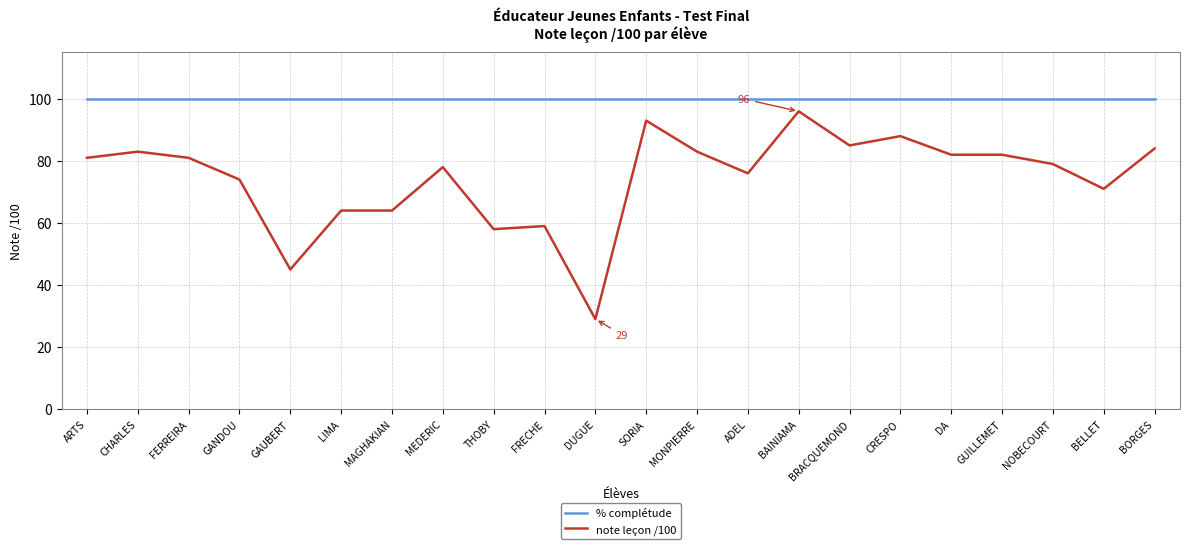

What is the average value of the note leçon /100 series?

74